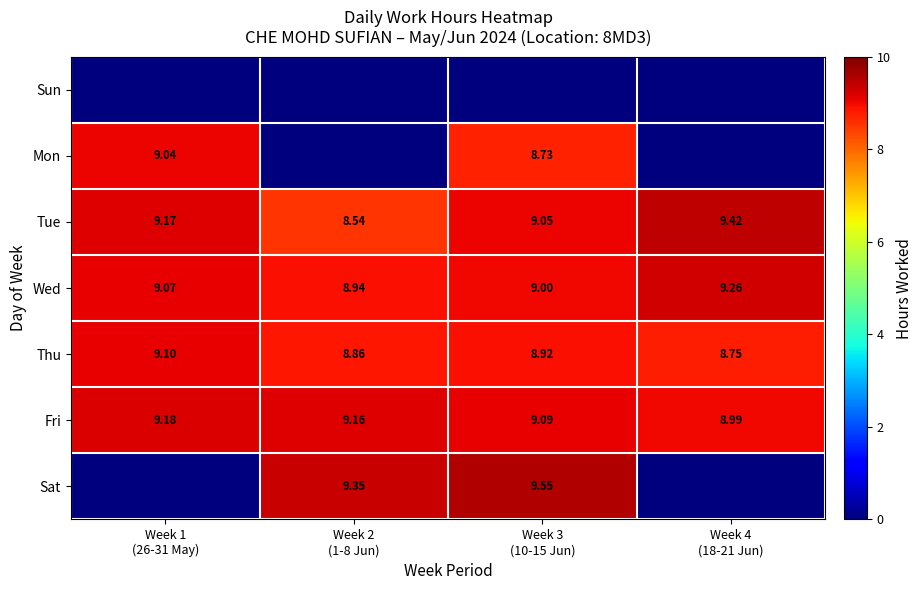

What is the highest value of the Fri series?

9.2